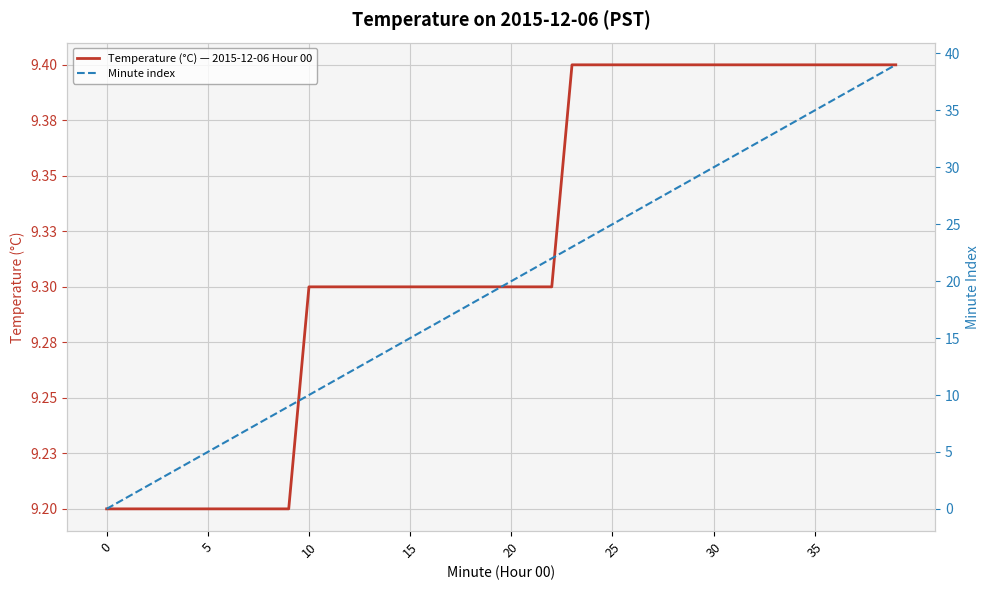

Is it true that Minute index equals 20.0 at 20?

True